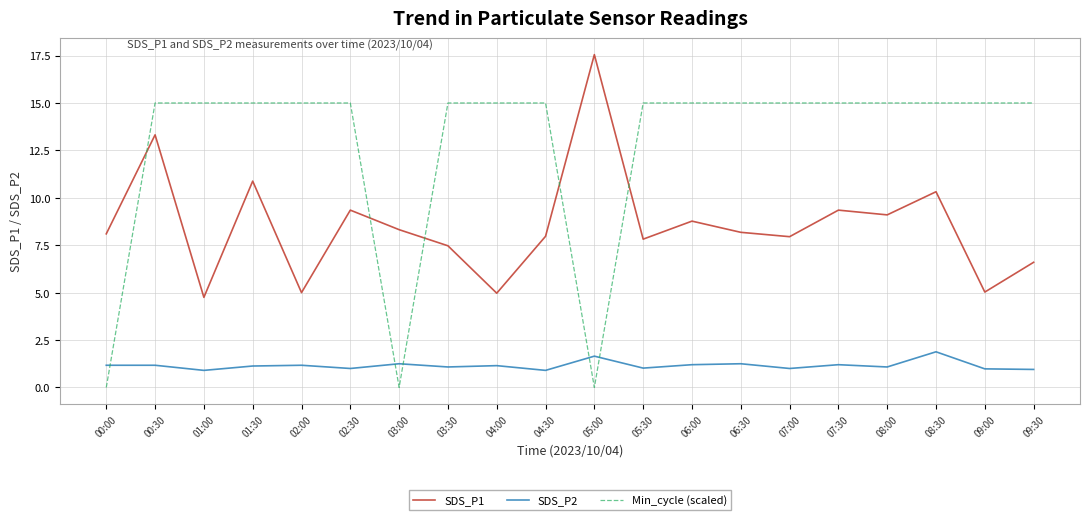

How many series are shown in this chart?

3